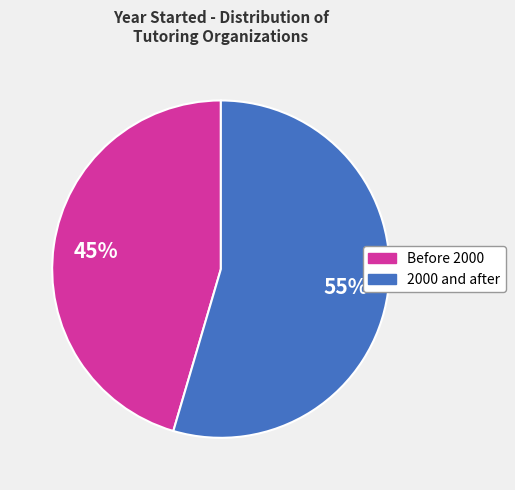

Does any single category account for the majority?

Yes